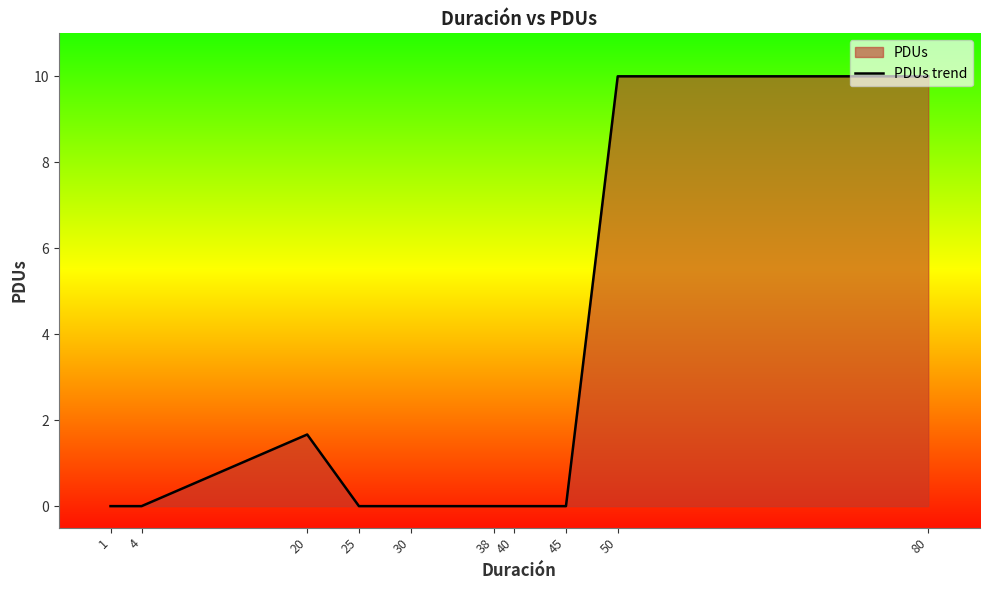

Which has a higher value, 45 or 80?

80